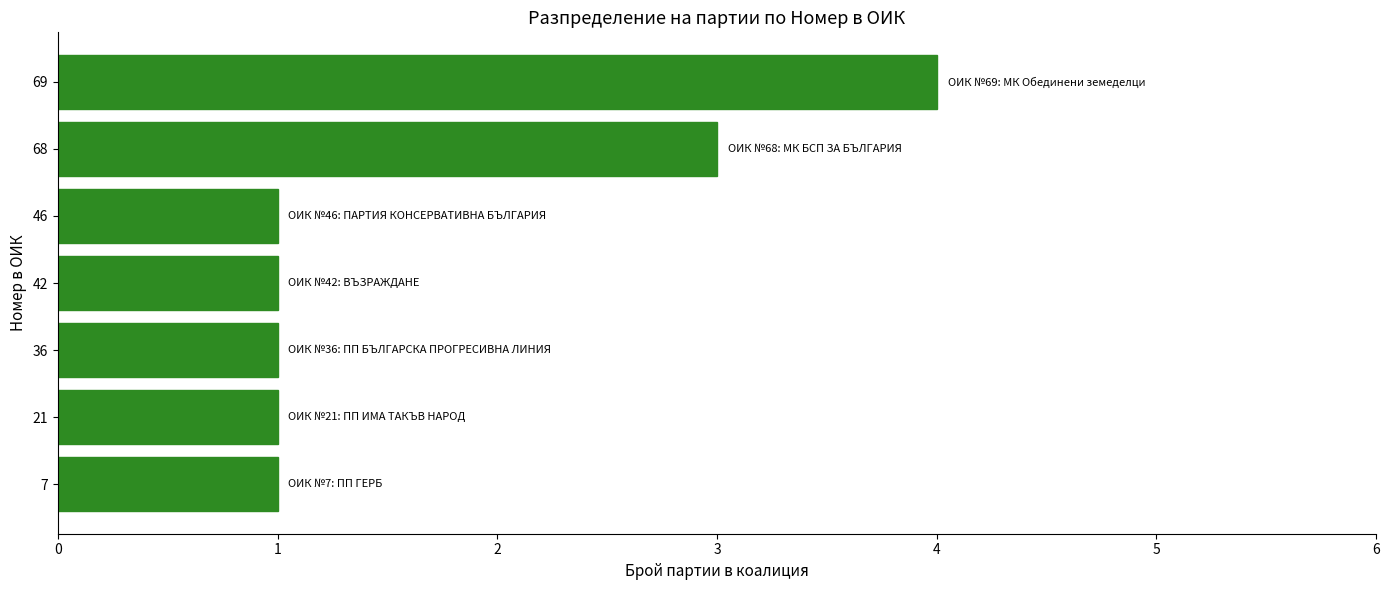

What is the difference between the second highest and minimum values?

2